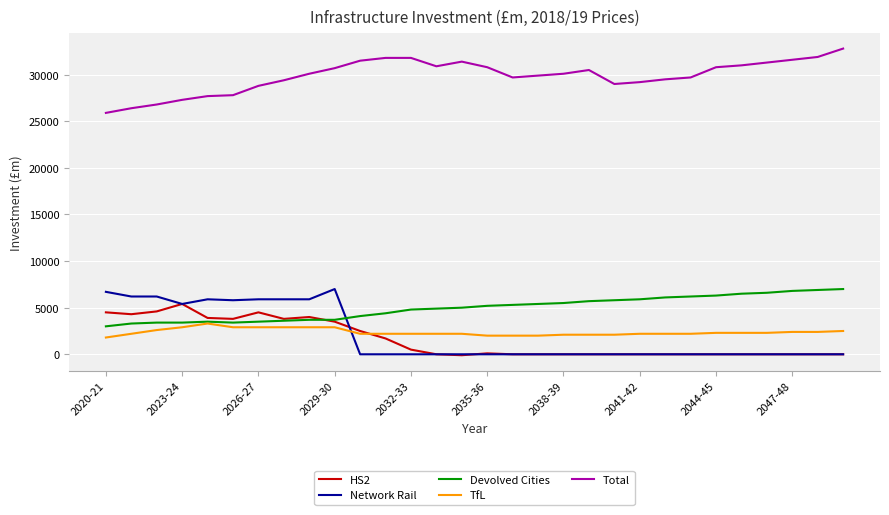

What are all the series names shown in the legend?

HS2, Network Rail, Devolved Cities, TfL, Total